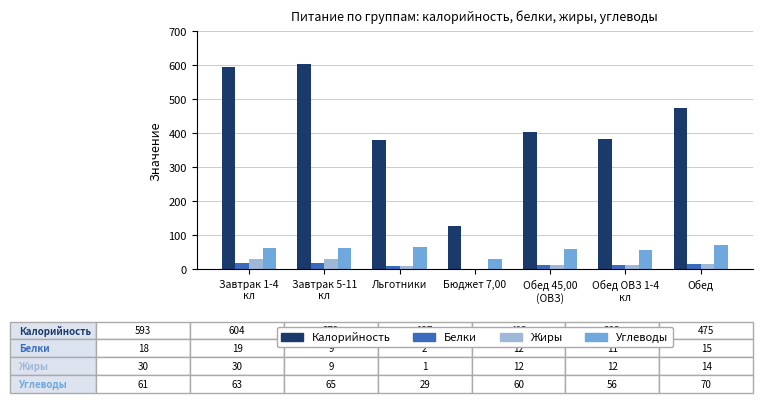

What is the total value across all series at Льготники?

462.7